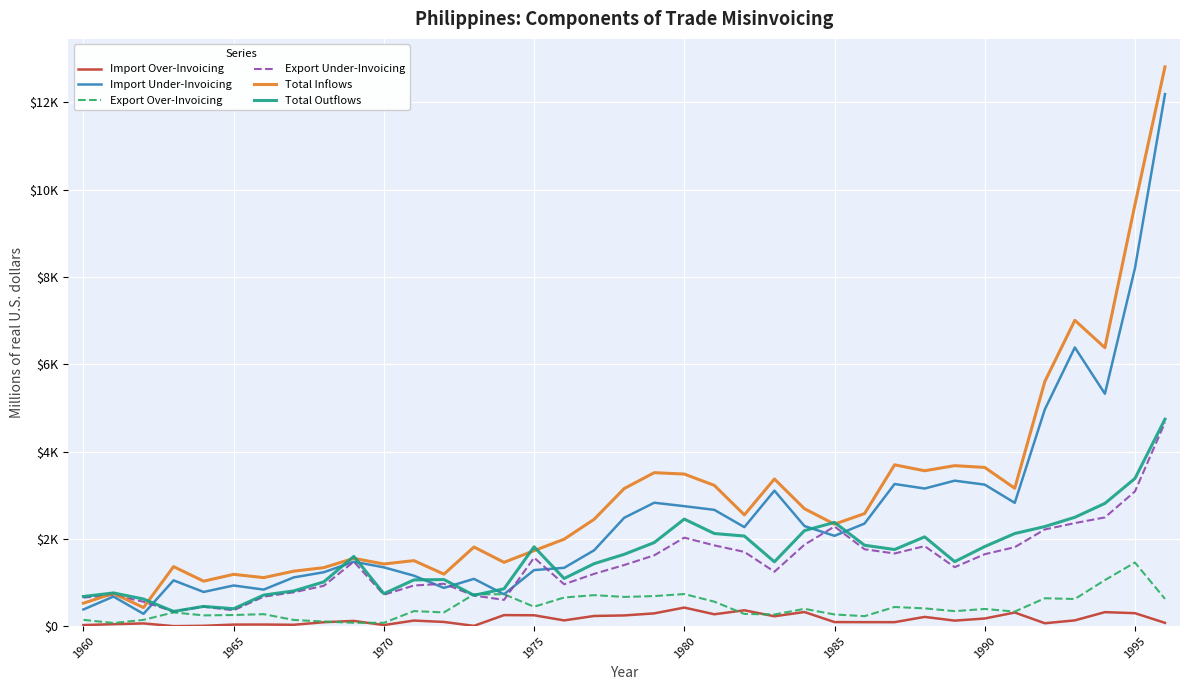

How many interior local peaks does the Import Under-Invoicing series have?

10